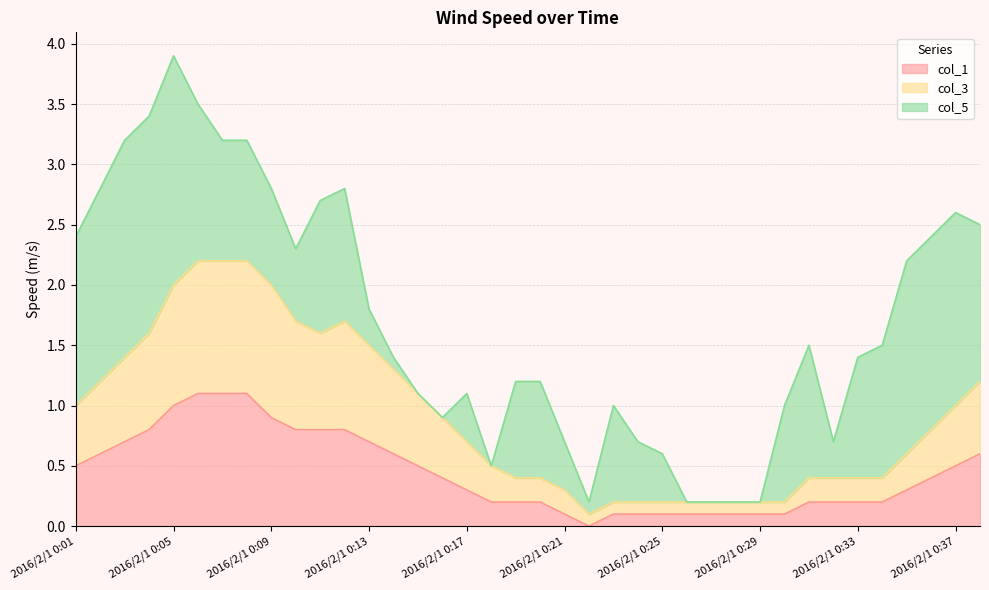

Is it true that col_3 equals 1.7 at 2016/2/1 0:10?

True